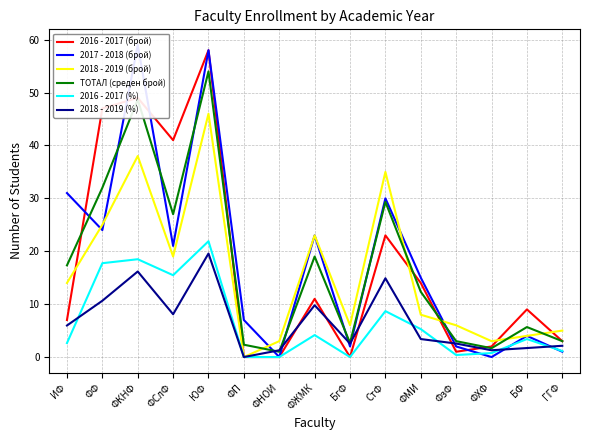

How many lines are shown in the chart?

6